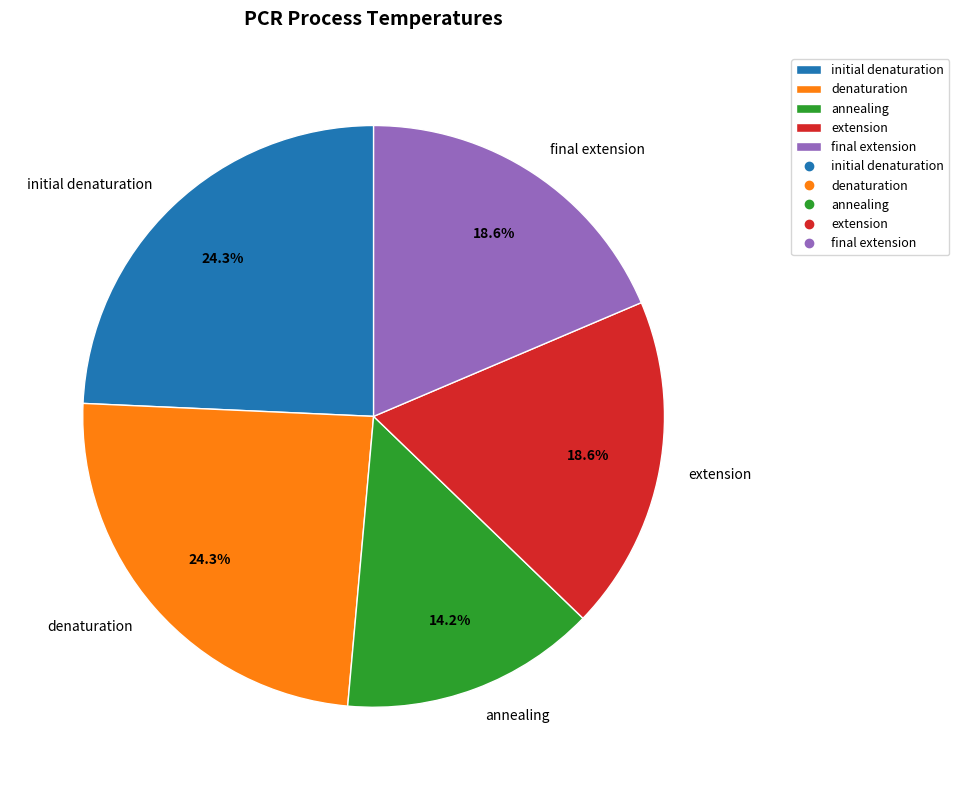

What is the total percentage of annealing and denaturation?

38.5%